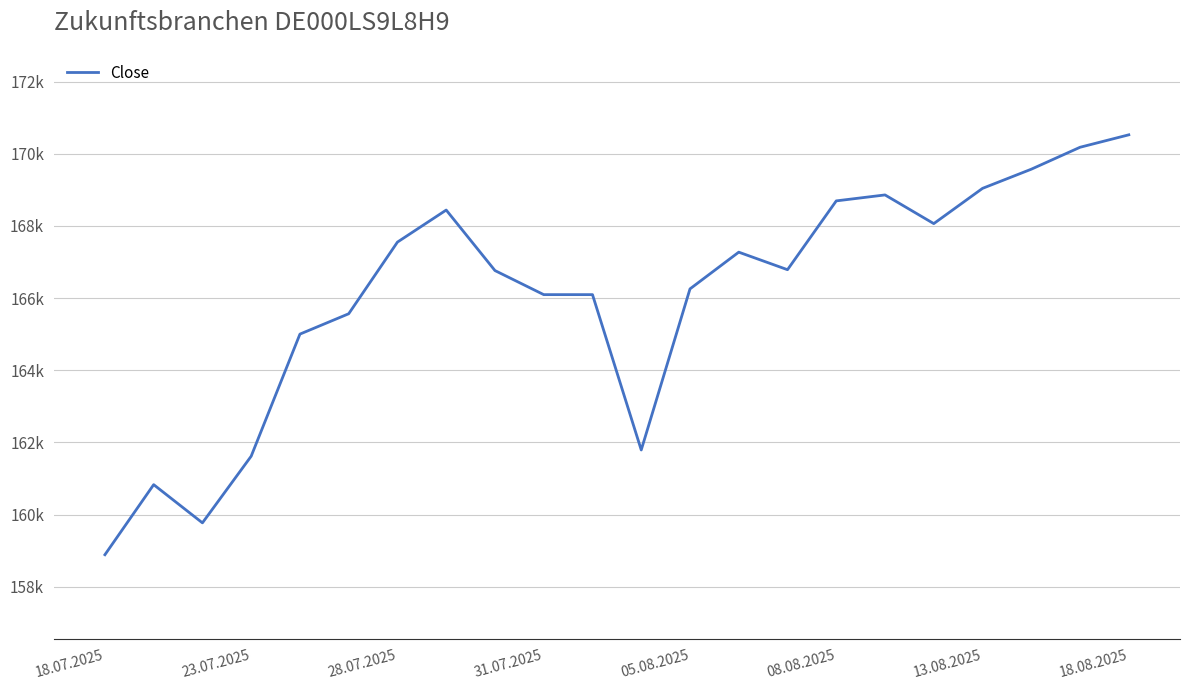

Is this an area chart (filled region under the line)?

No